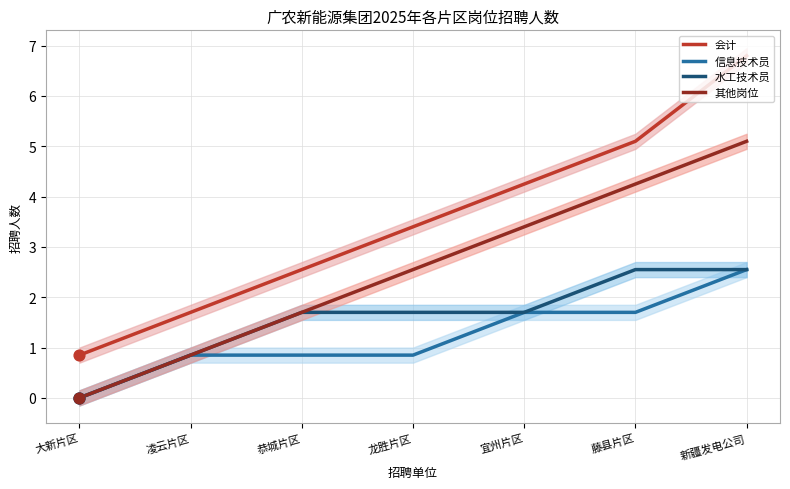

What is the total value across all series at 凌云片区?

4.2